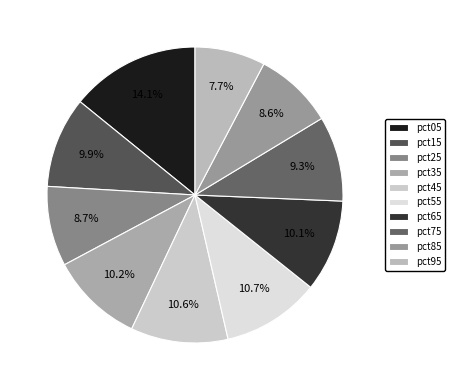

Which slice is the smallest?

pct95